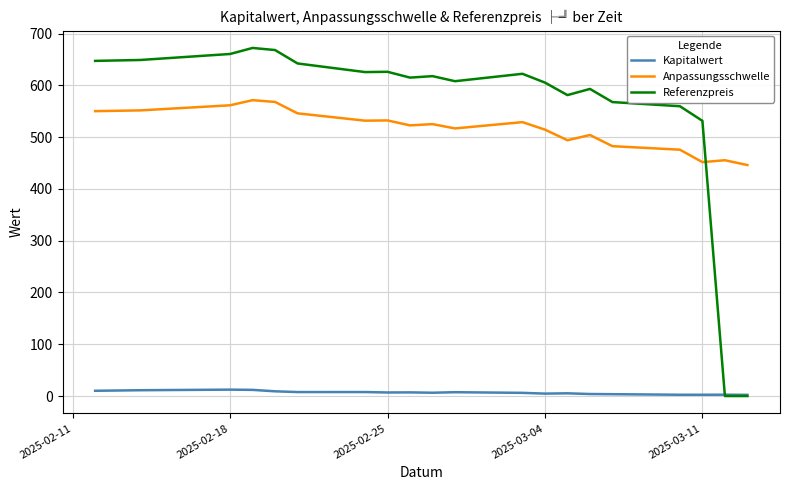

True or false: Kapitalwert and Anpassungsschwelle cross at least once.

False